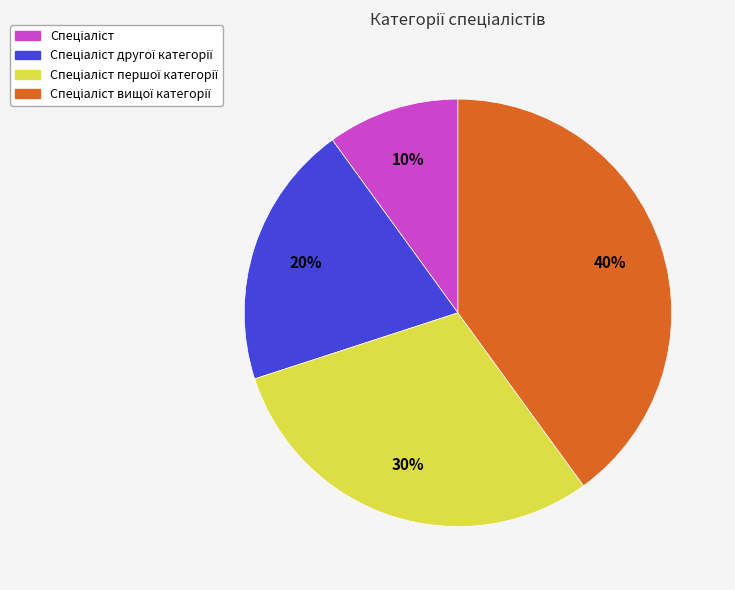

How many slices are in this pie chart?

4